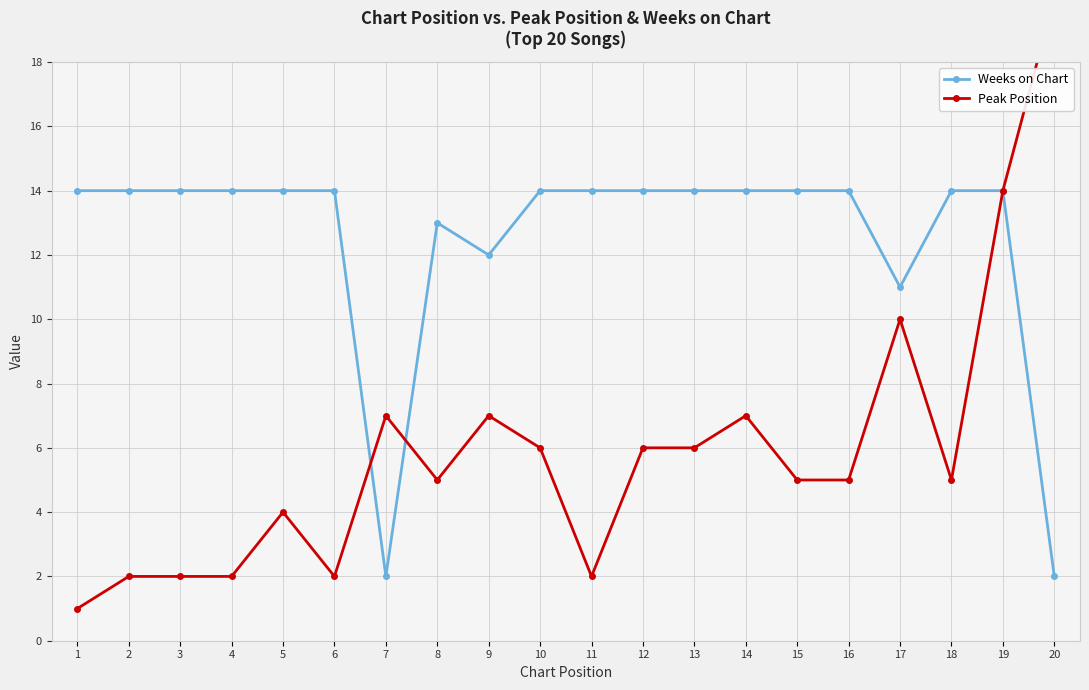

What is the sum of all Weeks on Chart values?

250